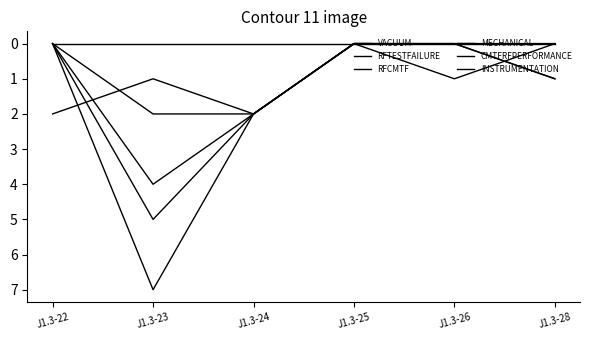

Does the chart have visible grid lines?

No